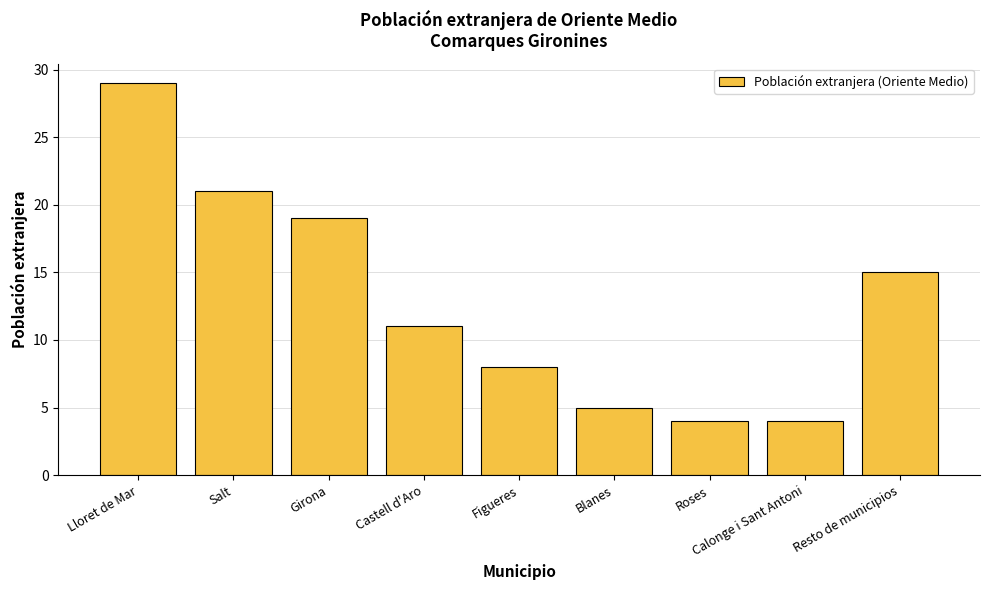

True or false: the data shows 4 at Calonge i Sant Antoni.

True